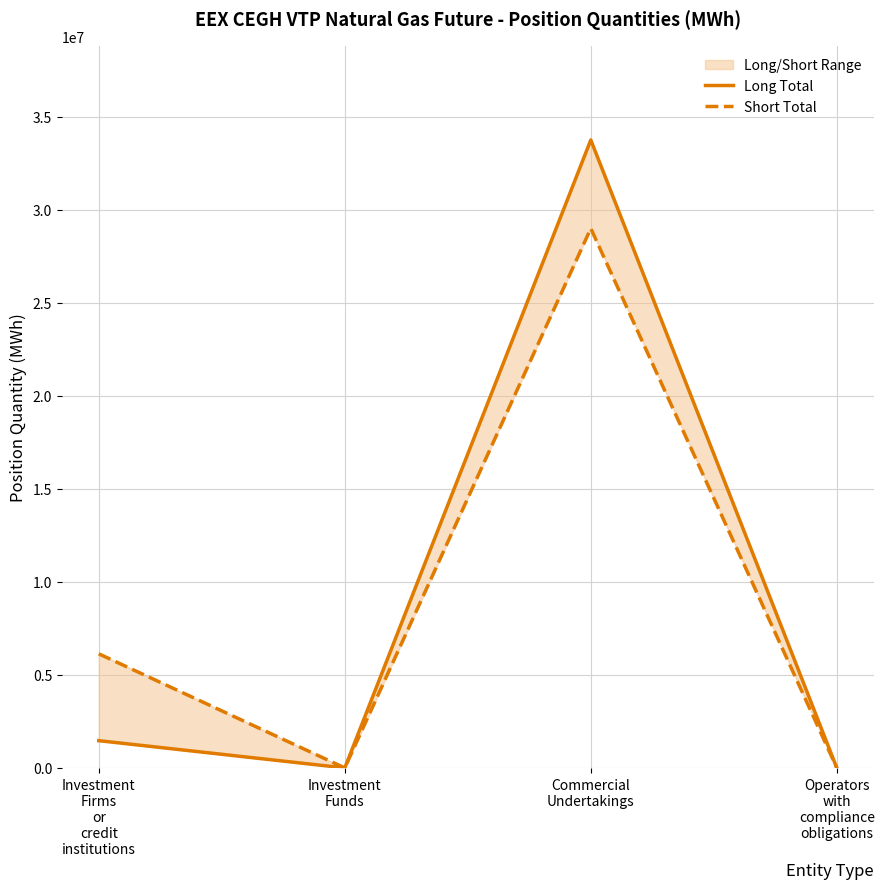

Rank the series by their maximum value, from highest to lowest.

Long Total, Short Total